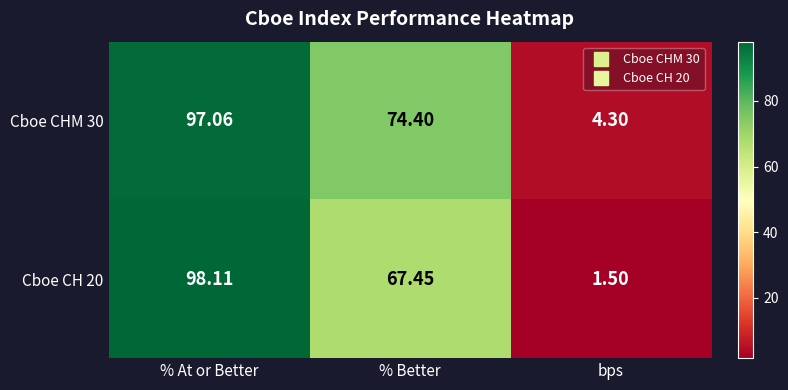

Where does the Cboe CHM 30 series first go above 74?

% At or Better